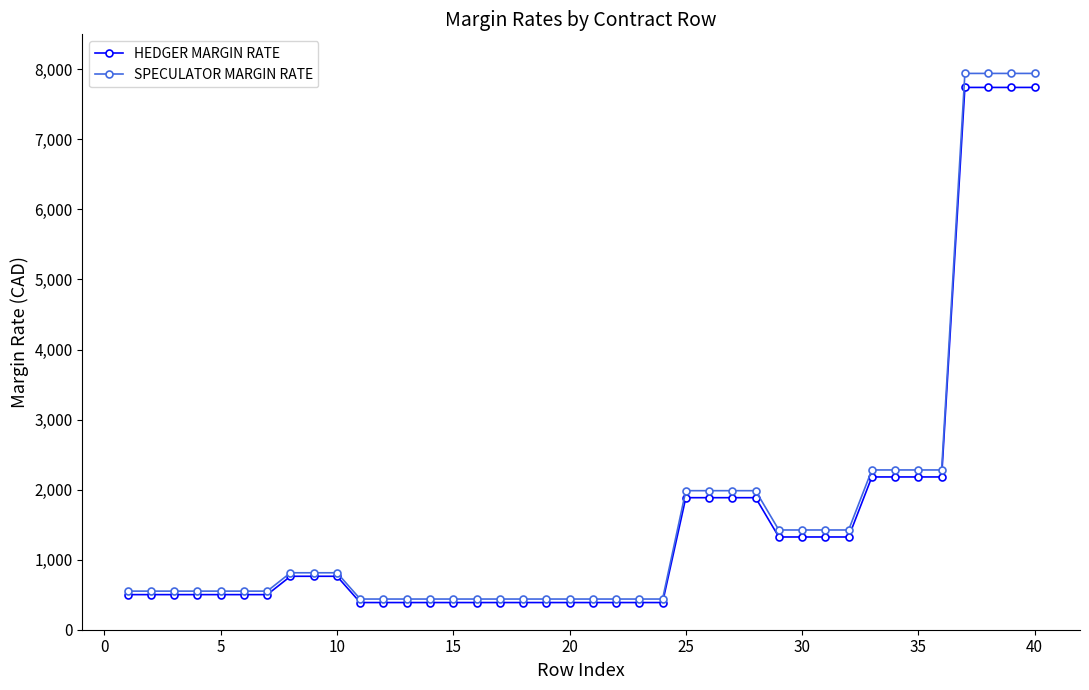

What is the value of the SPECULATOR MARGIN RATE point at the 12th from the left?

438